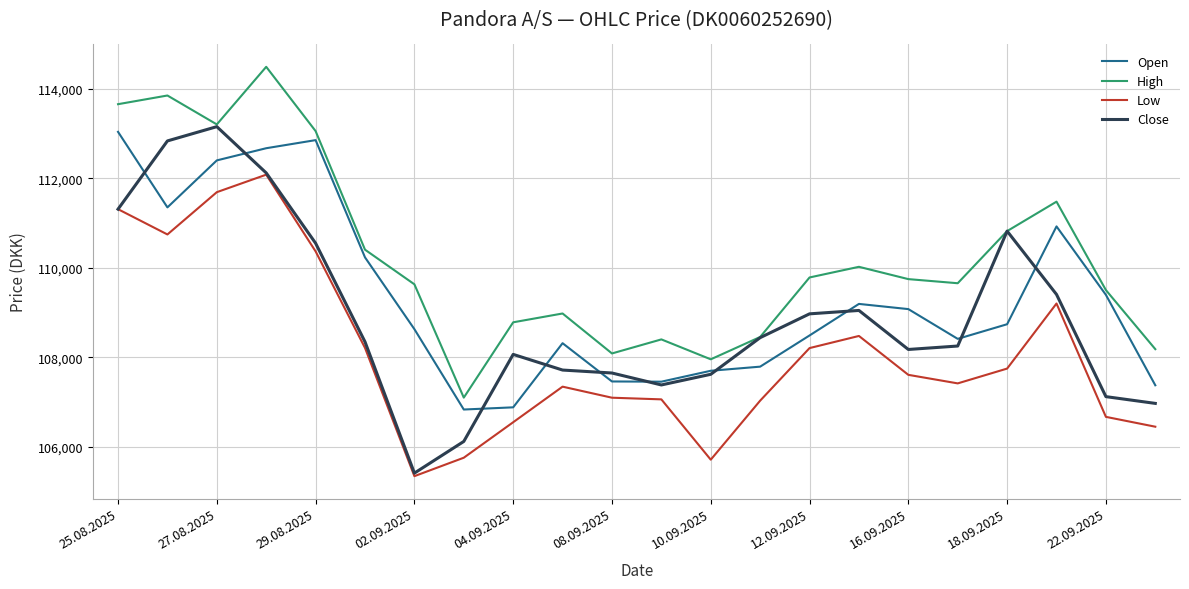

What is the maximum value shown in the chart?

114489